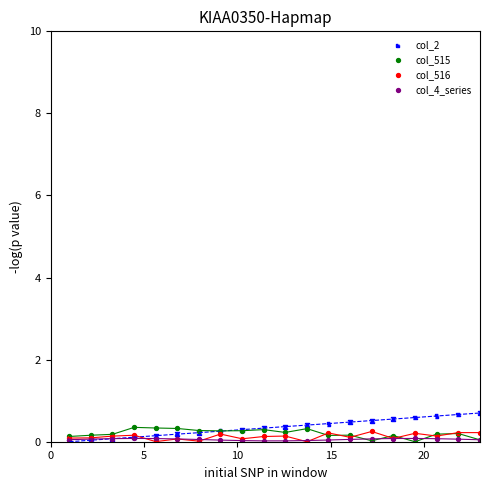

Which series contains the highest Y value?

col_2